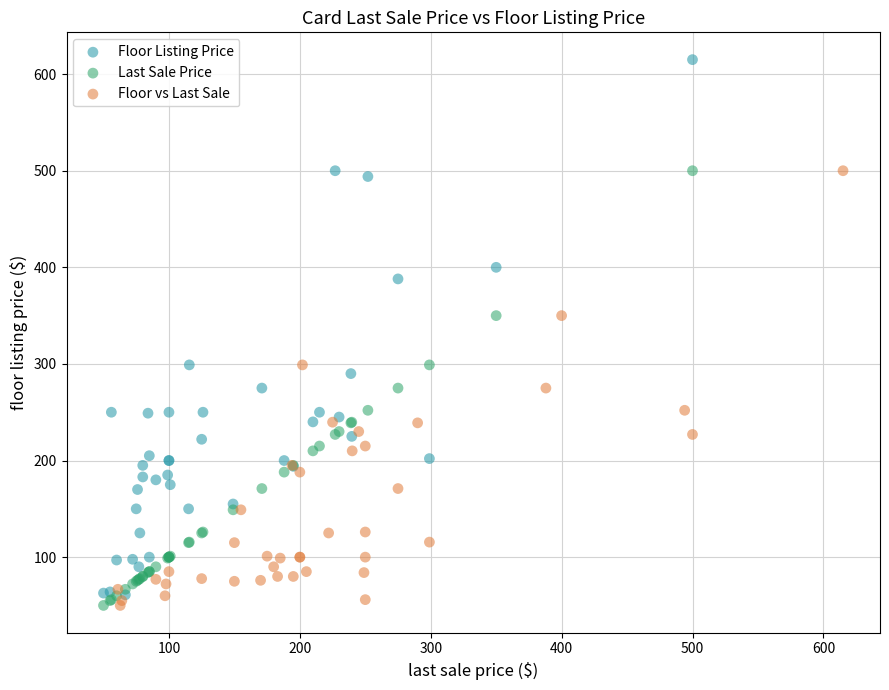

What are all the series names shown in the legend?

Floor Listing Price, Last Sale Price, Floor vs Last Sale